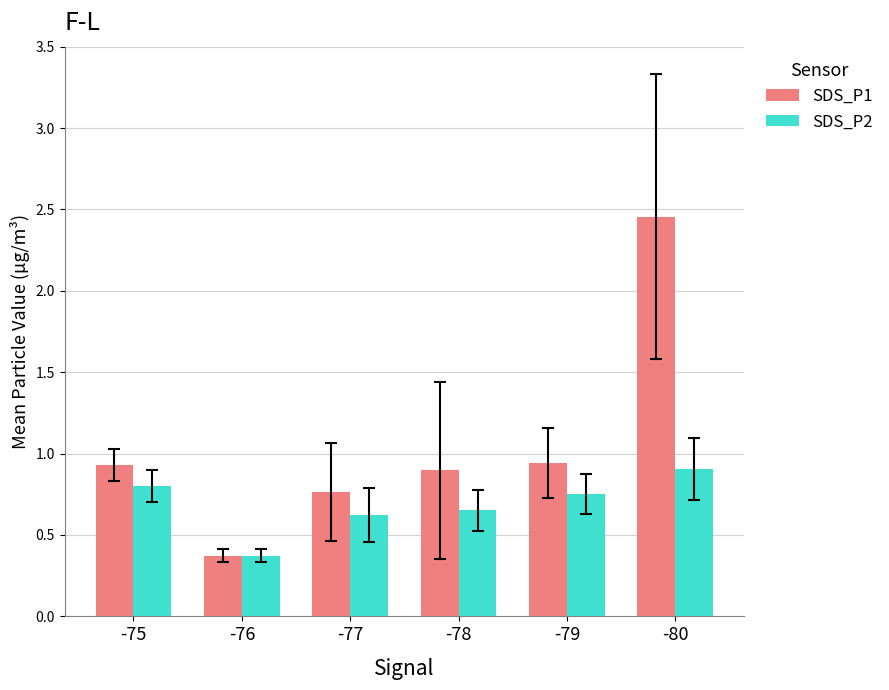

What is the average value of the SDS_P1 series?

1.1